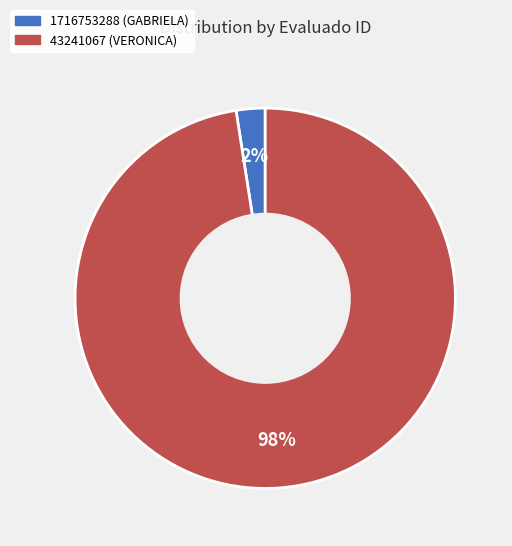

Is the sum of 43241067 (VERONICA) and 1716753288 (GABRIELA) greater than half?

Yes